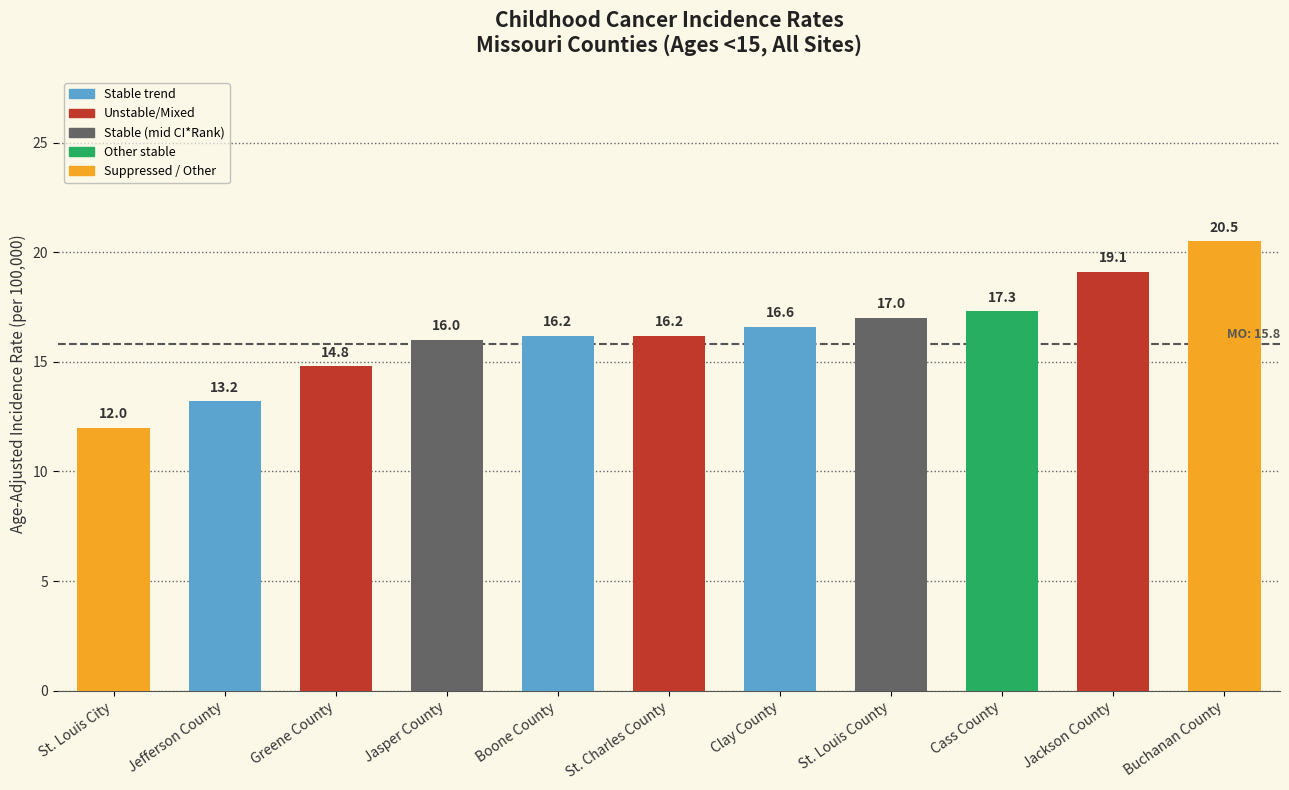

What is the greatest value displayed?

20.5